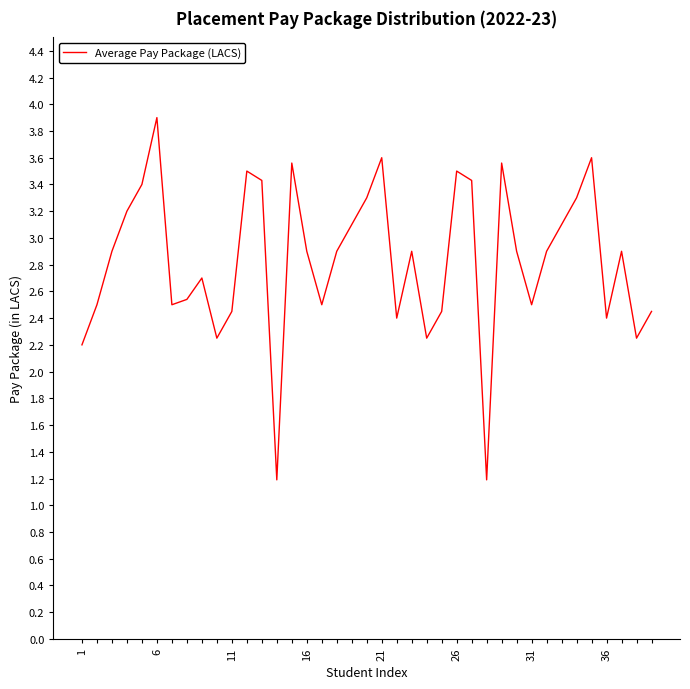

How many lines are shown in the chart?

1